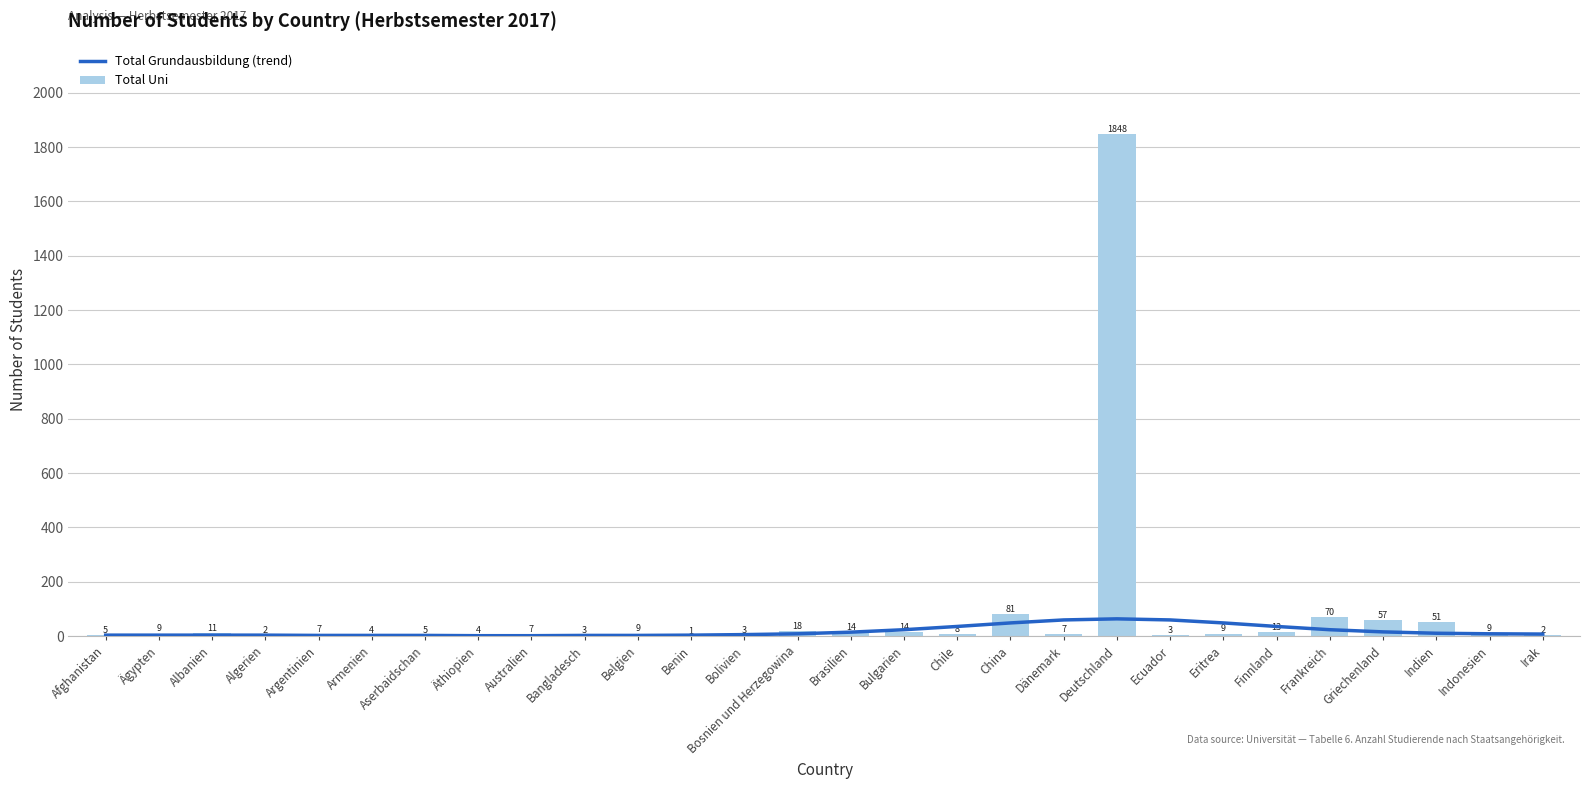

What is the sum of the Total Grundausbildung (trend) values at Ägypten and Eritrea?

51